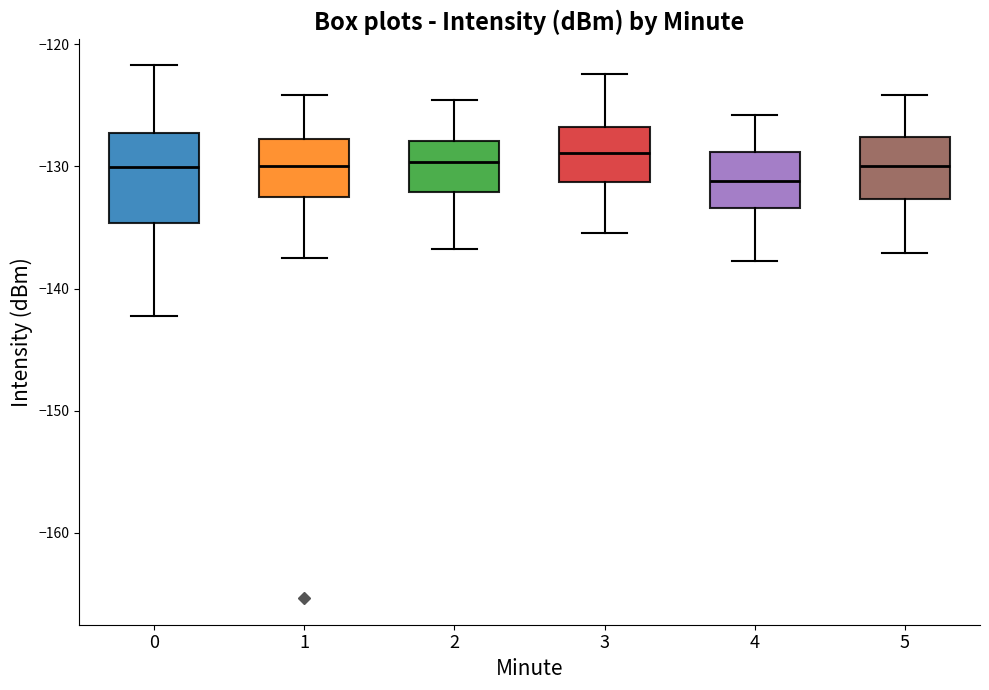

Comparing the boxes themselves (not the whiskers), which one is the tallest?

0